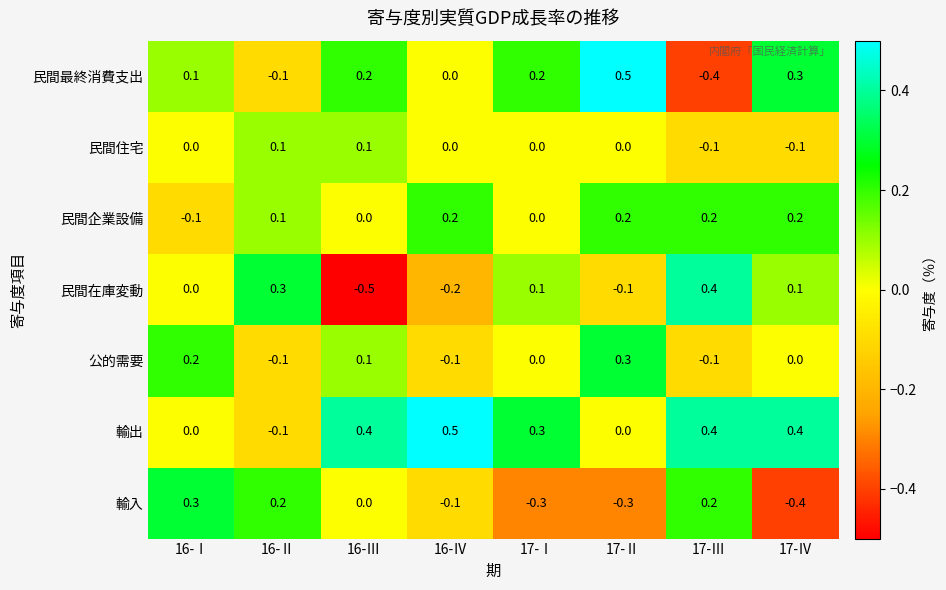

How many categories are shown in the chart?

8